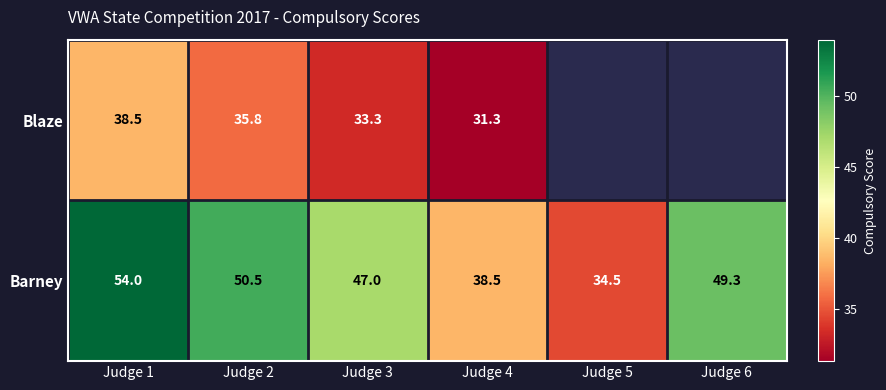

What is the average value of the Barney series?

45.6